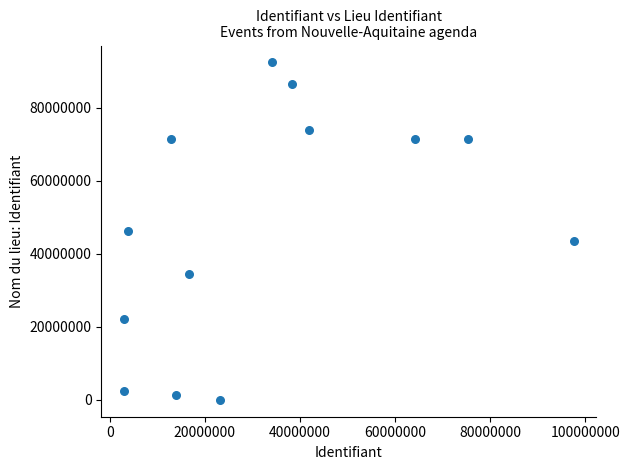

What is the range of X values (max minus min)?

94660314